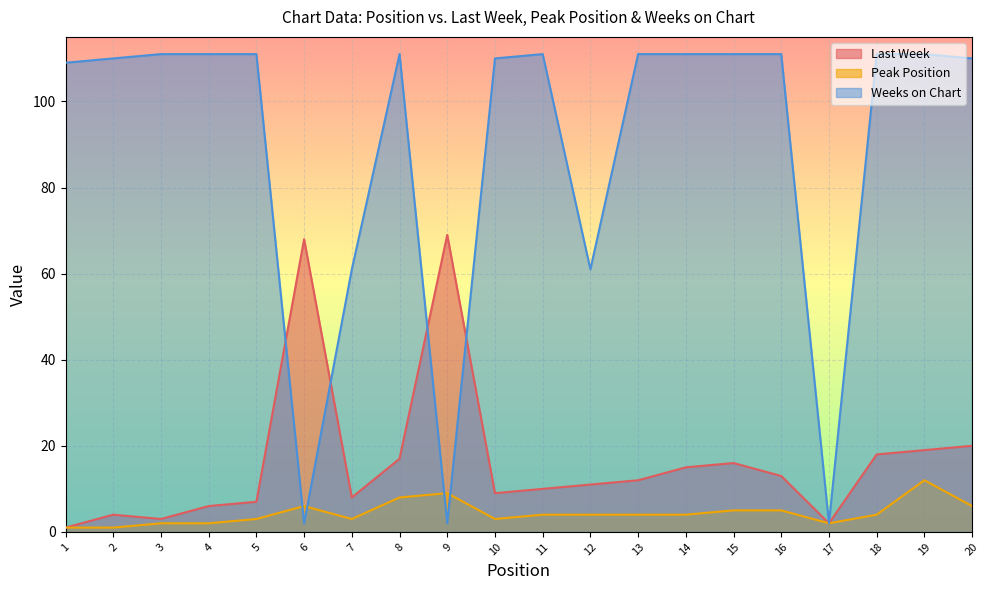

In Peak Position, how many points are higher than both neighbors (excluding endpoints)?

3